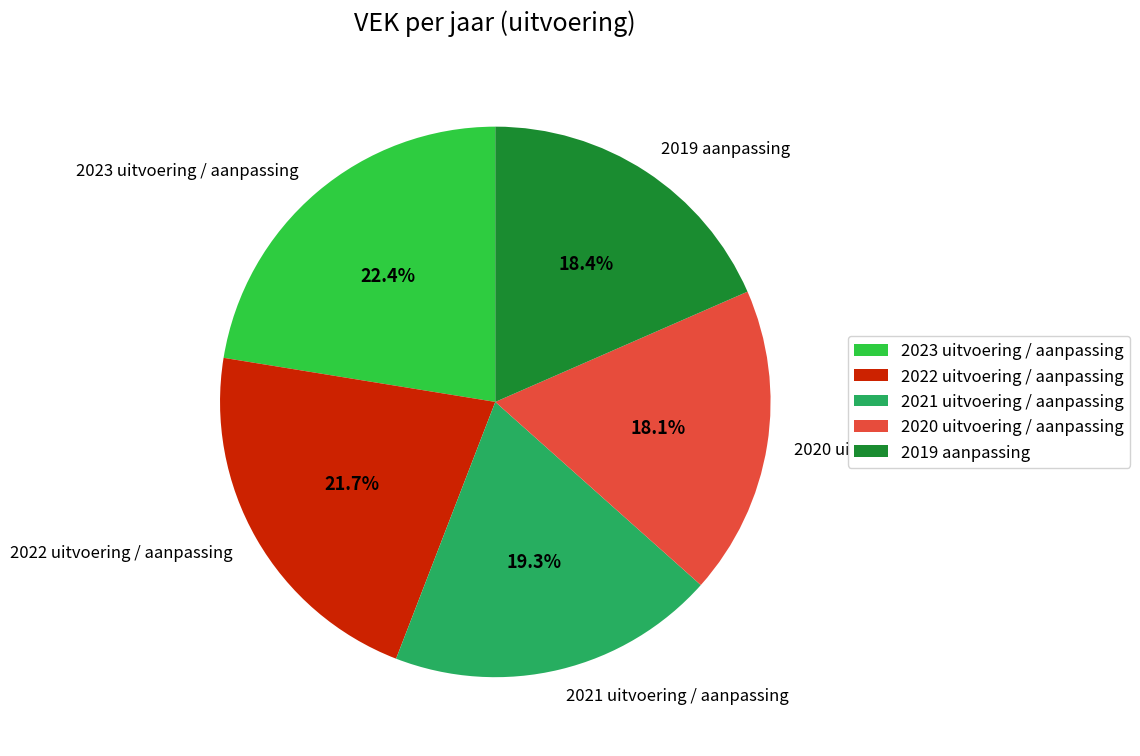

Which category has the biggest portion of the pie?

2023 uitvoering / aanpassing